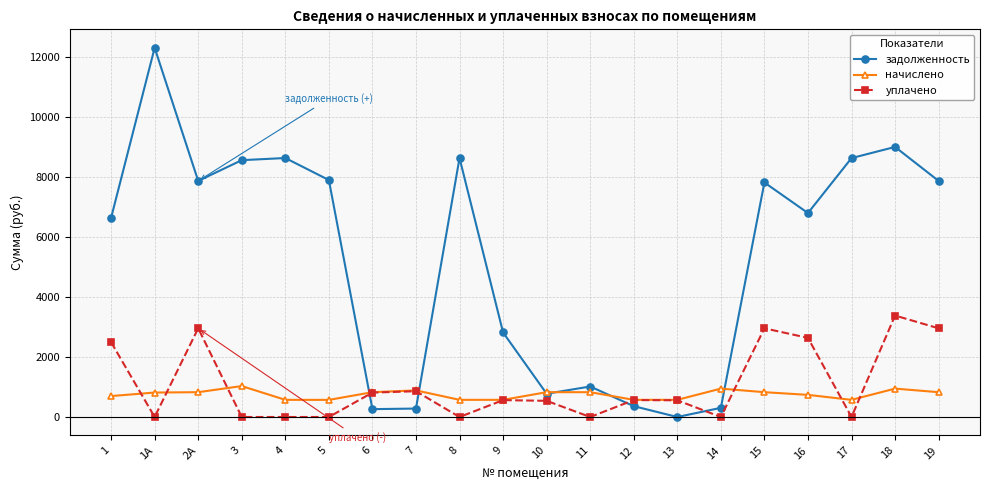

True or false: задолженность has more than 0 interior local peaks.

True